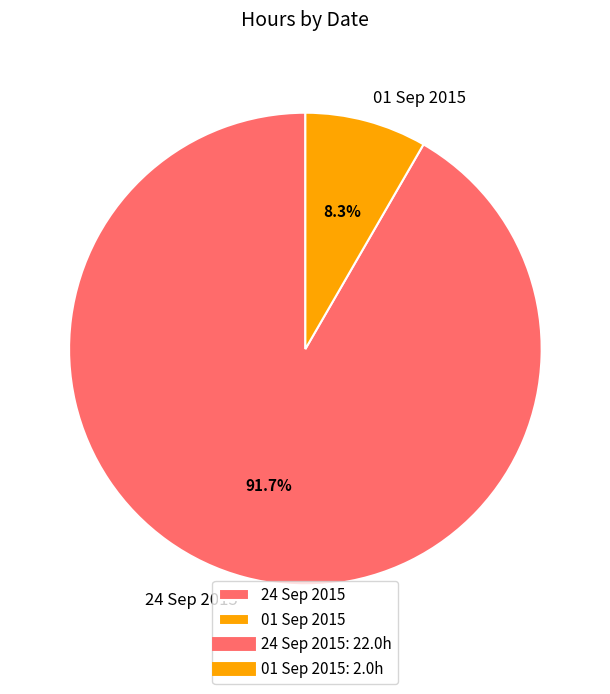

To the nearest percent, what portion does 01 Sep 2015 represent?

8%